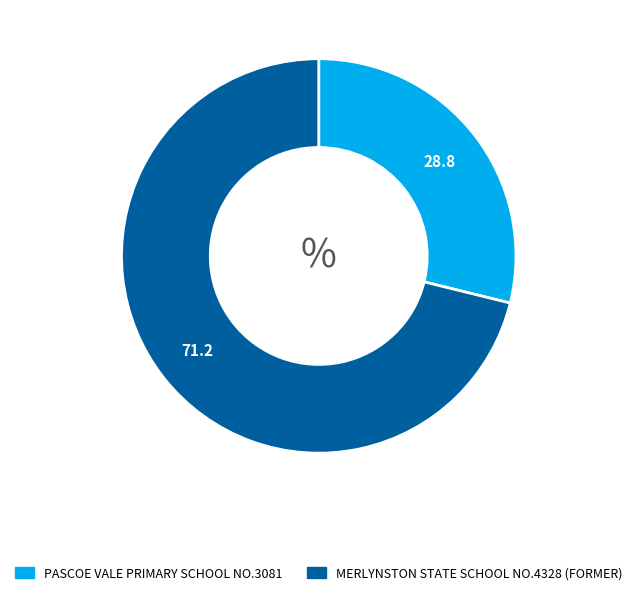

Approximately how many times larger is the value at MERLYNSTON STATE SCHOOL NO.4328 (FORMER) compared to PASCOE VALE PRIMARY SCHOOL NO.3081?

2.5